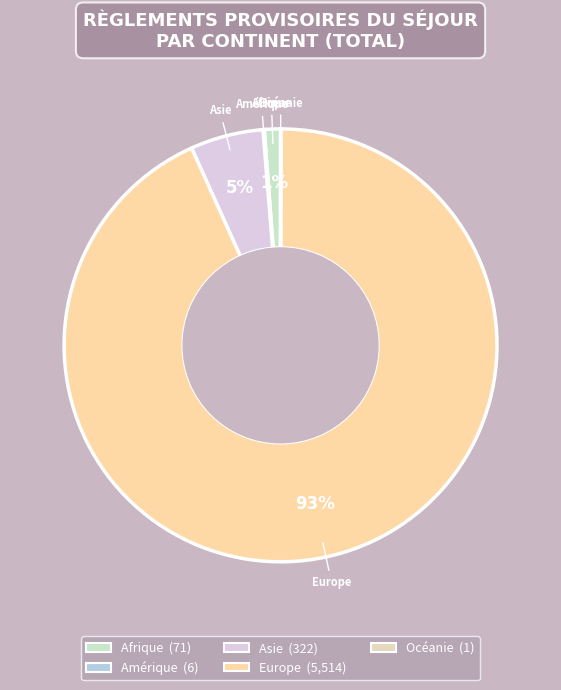

Which slice is the largest?

Europe